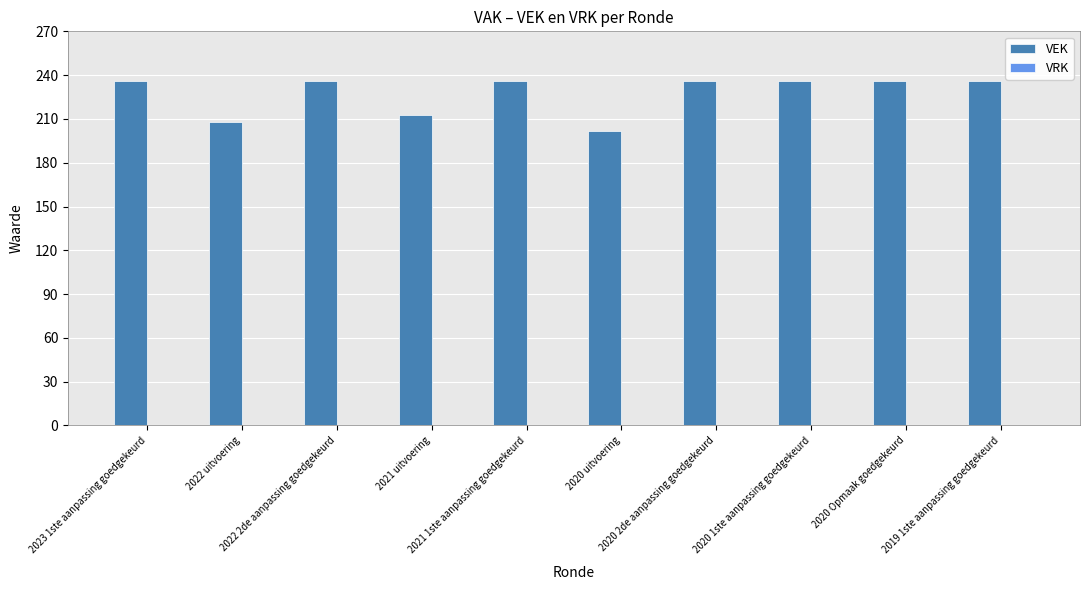

What position from the left is 2020 2de aanpassing goedgekeurd?

7